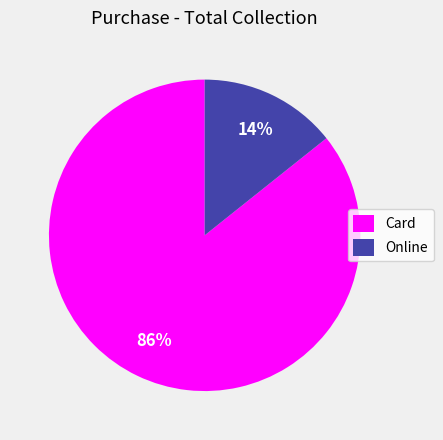

To the nearest percent, what is the average slice percentage?

50%